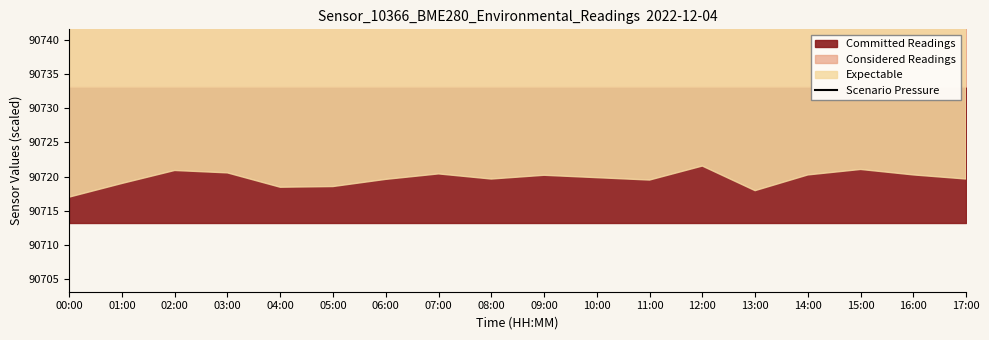

Where is the data nearest to the value 90771?

10:00